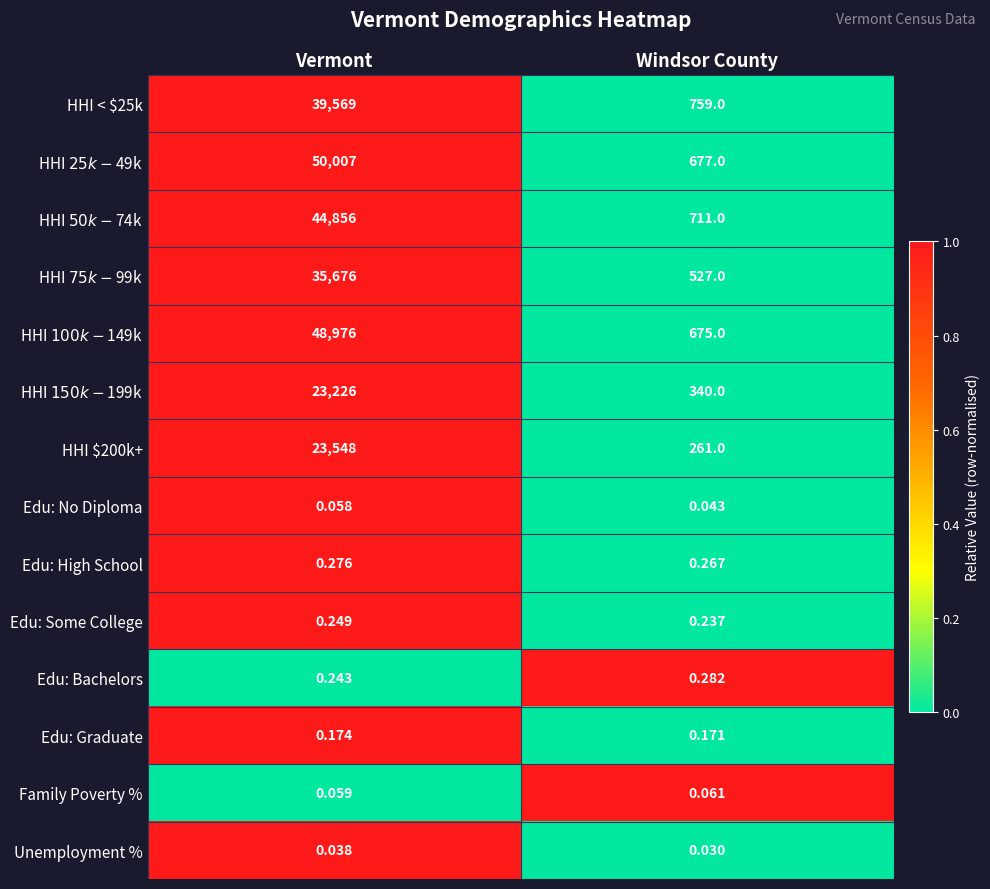

What is the maximum value shown in the chart?

50007.0